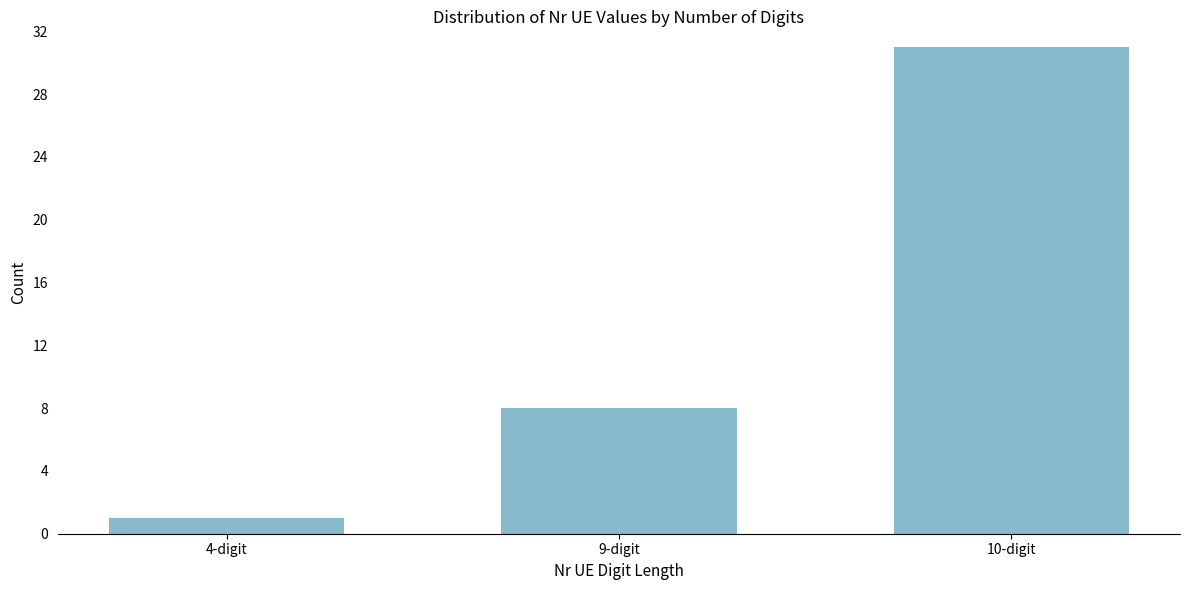

Reading left to right, extract all data points from this chart.

1	8	31